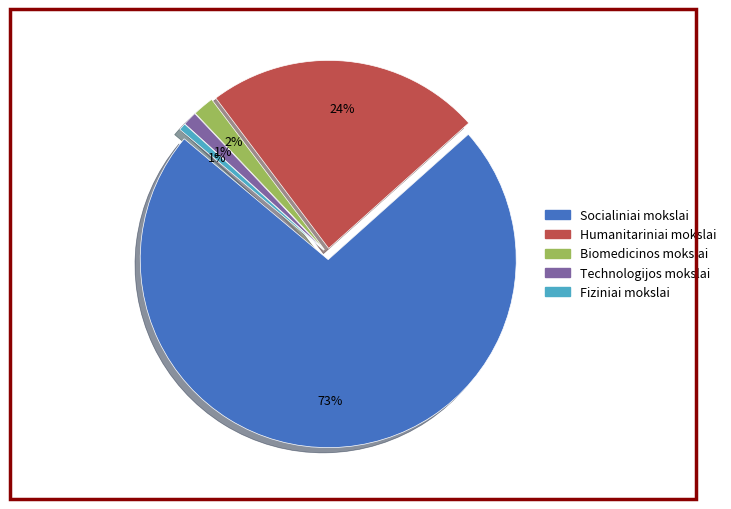

How many slices are in this pie chart?

5